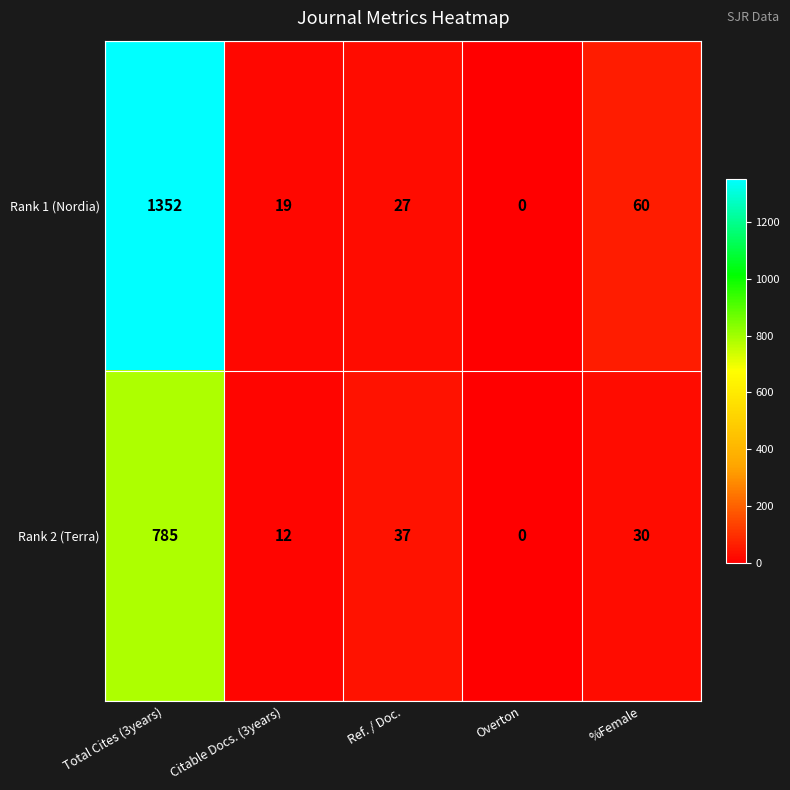

Which series has the largest total across all categories?

Rank 1 (Nordia)